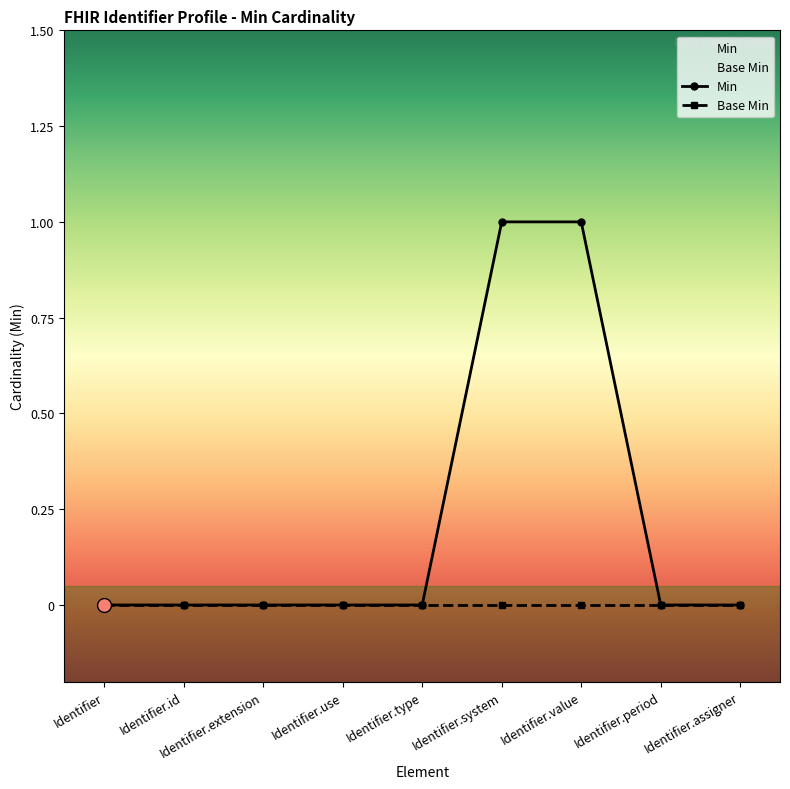

Between Identifier.assigner and Identifier, which is larger?

Identifier.assigner